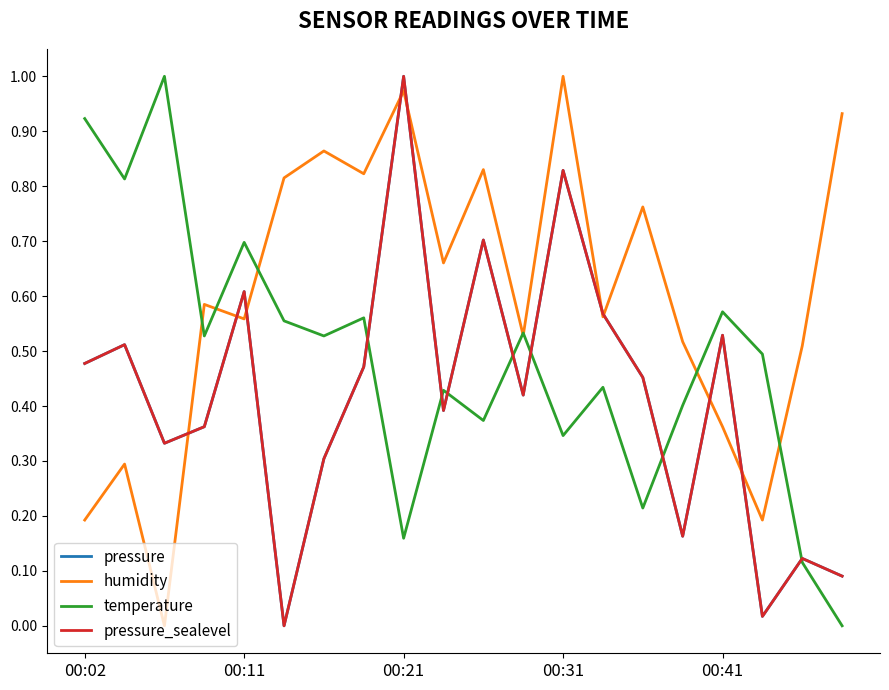

How many times do pressure_sealevel and temperature cross each other?

7